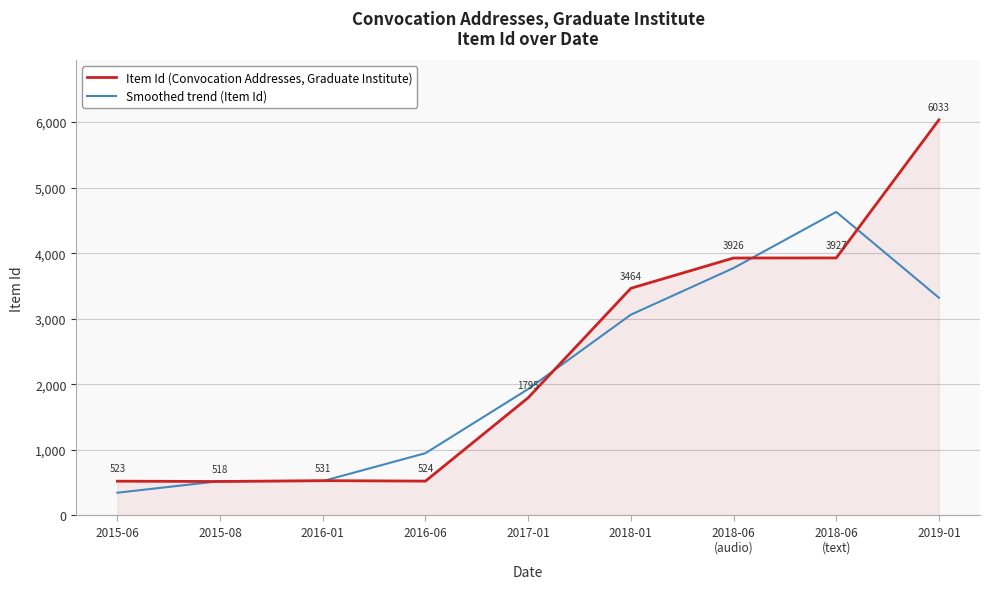

List the series in order of their overall mean, lowest first.

Smoothed trend (Item Id), Item Id (Convocation Addresses, Graduate Institute)